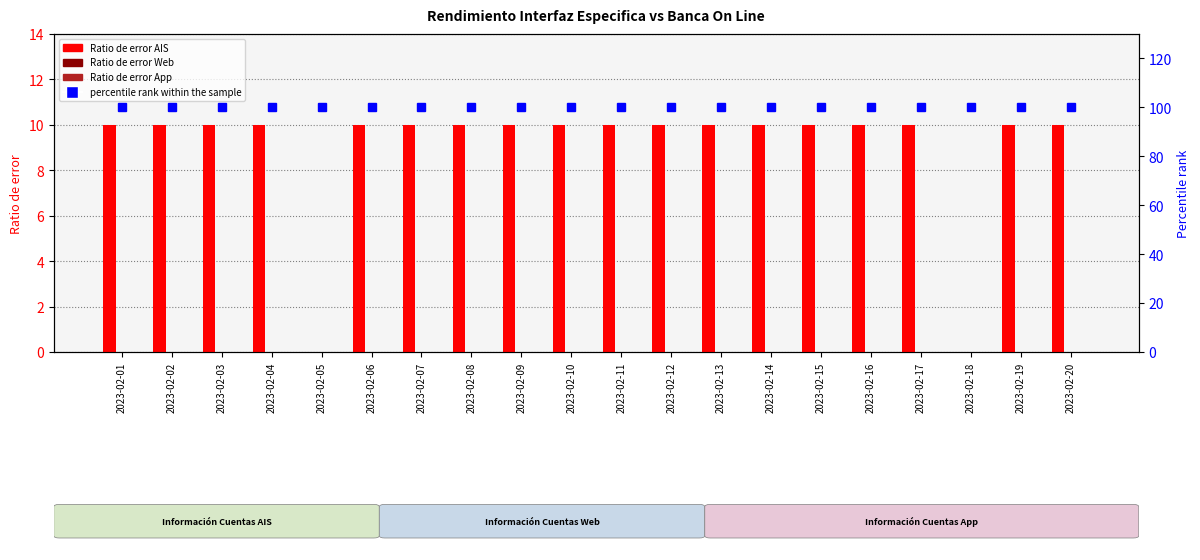

At 2023-02-09, list the series in order from smallest to largest.

Ratio de error Web, Ratio de error App, Ratio de error AIS, percentile rank within the sample